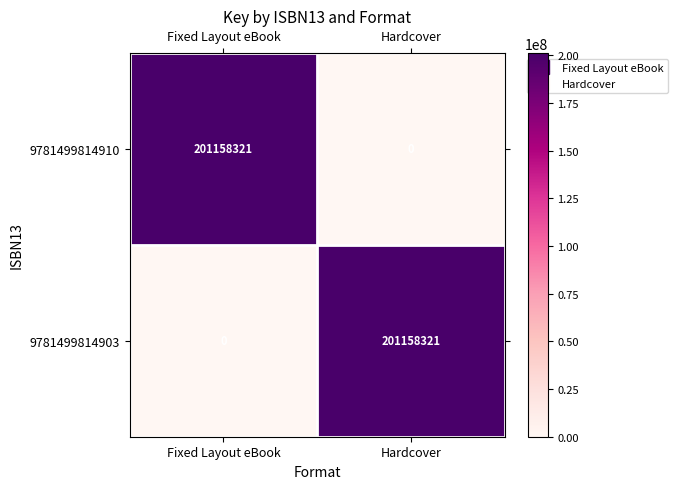

What is the approximate value of 9781499814910 at Fixed Layout eBook, to the nearest 100?

201158300